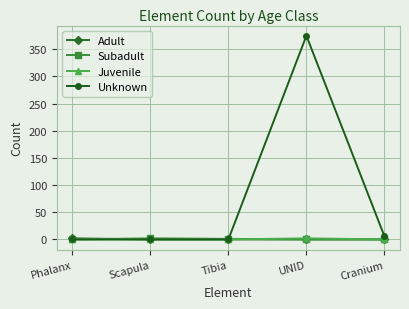

At which category is the sum across all series the highest?

UNID